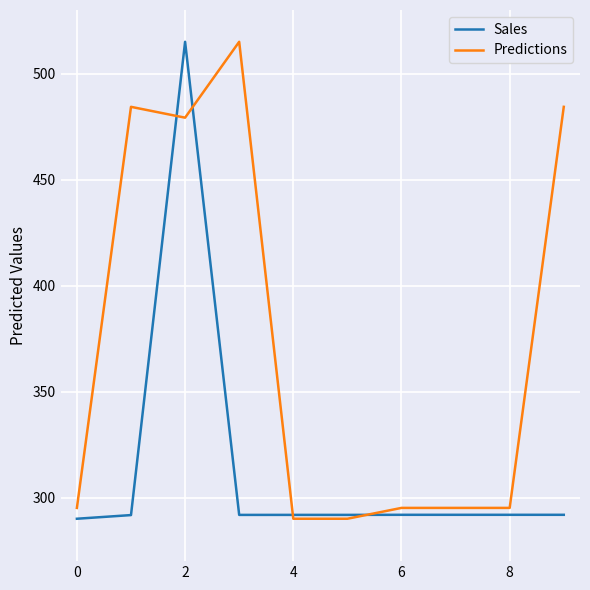

What is the smallest value displayed?

290.0